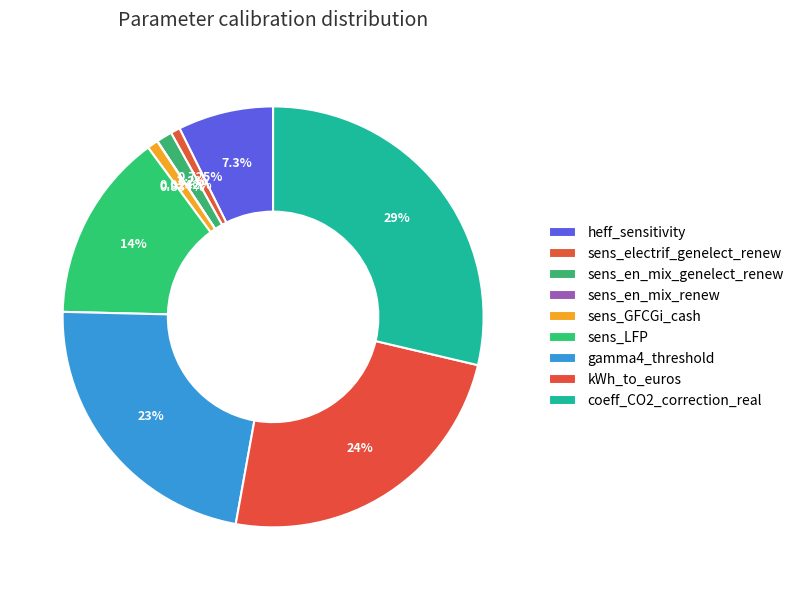

True or false: coeff_CO2_correction_real accounts for 37% of the total.

False